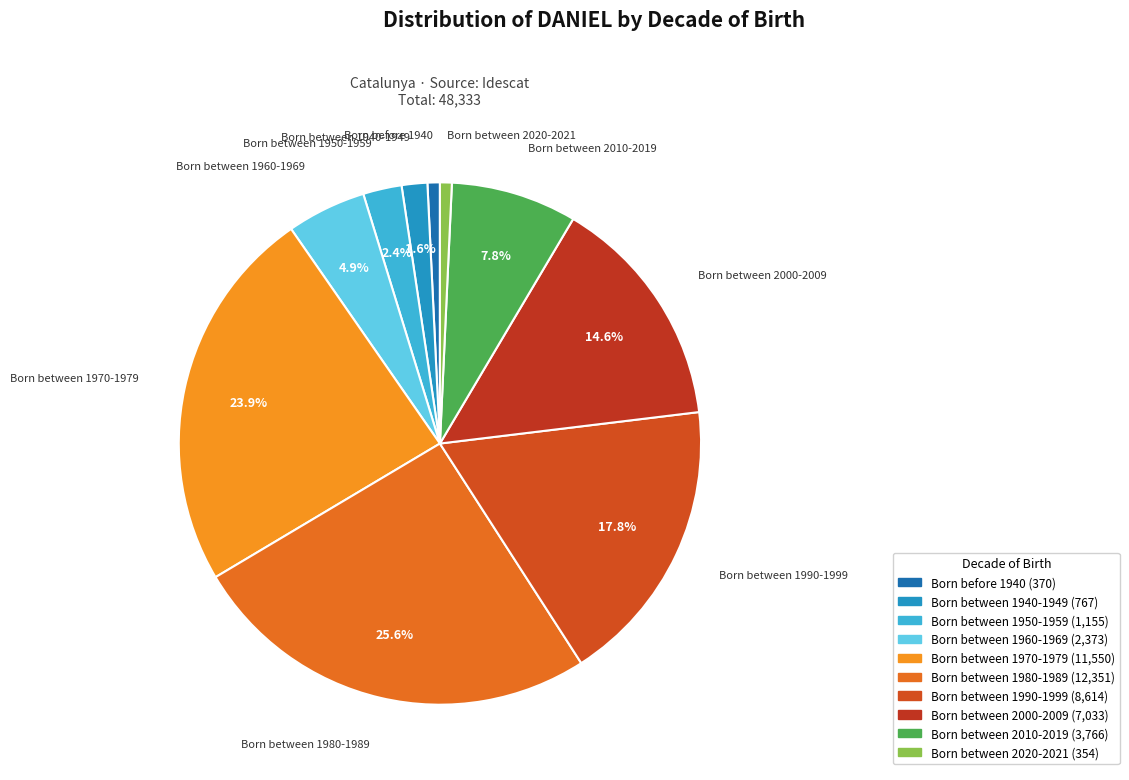

Is it true that Born between 1990-1999 is 18% of the pie?

True